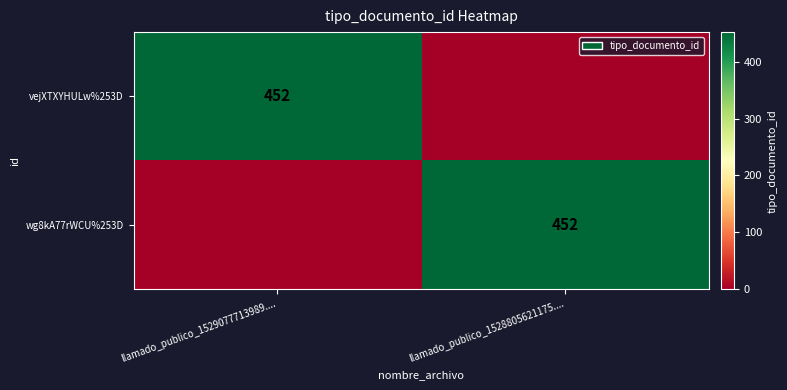

The wg8kA77rWCU%253D series shows 131 at llamado_publico_1528805621175..... True or false?

False